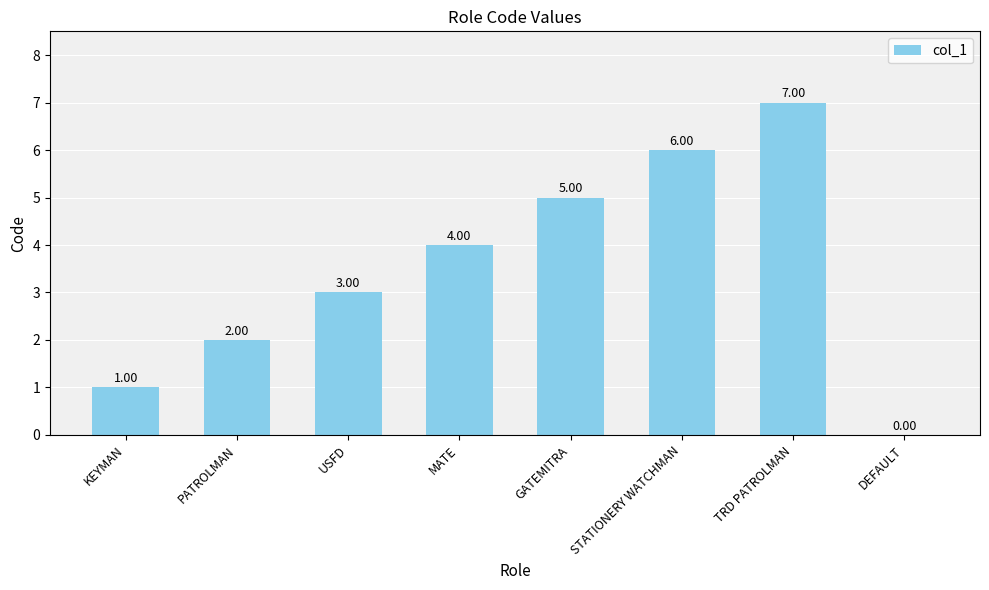

The chart shows a value of 3 at STATIONERY WATCHMAN. True or false?

False